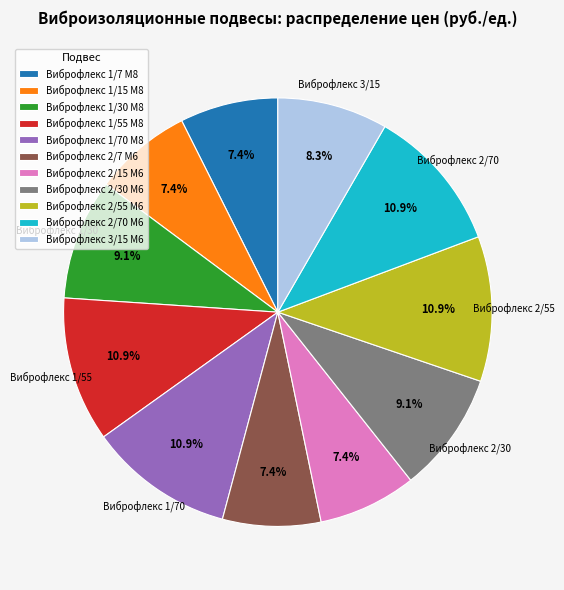

True or false: Виброфлекс 2/70 М6 accounts for 11% of the total.

True